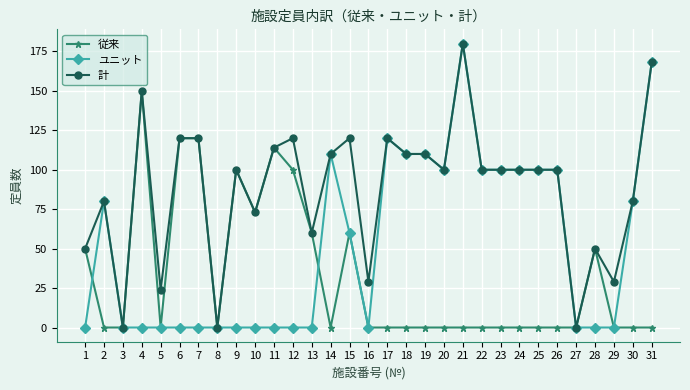

What value does the 従来 series have at 7, to the nearest 50?

100